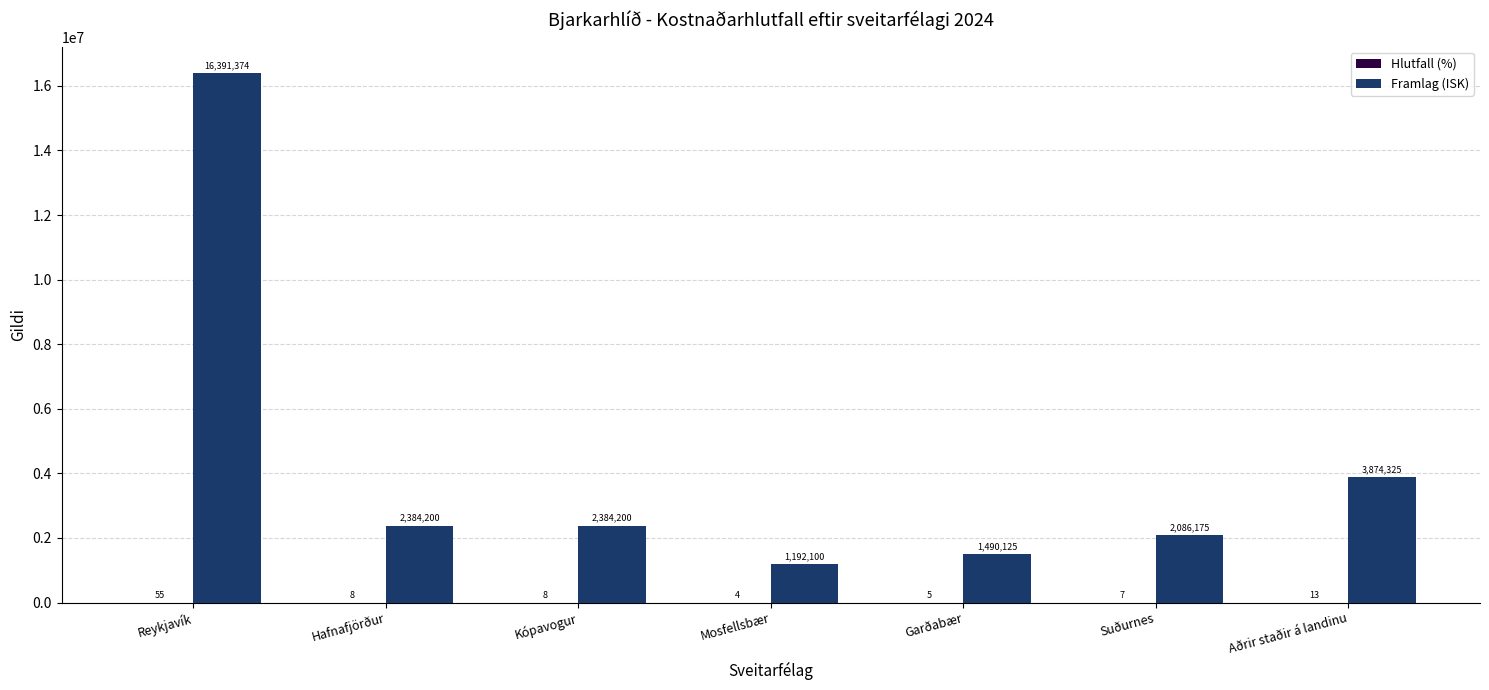

Is it true that Framlag (ISK) equals 2384200 at Hafnafjörður?

True